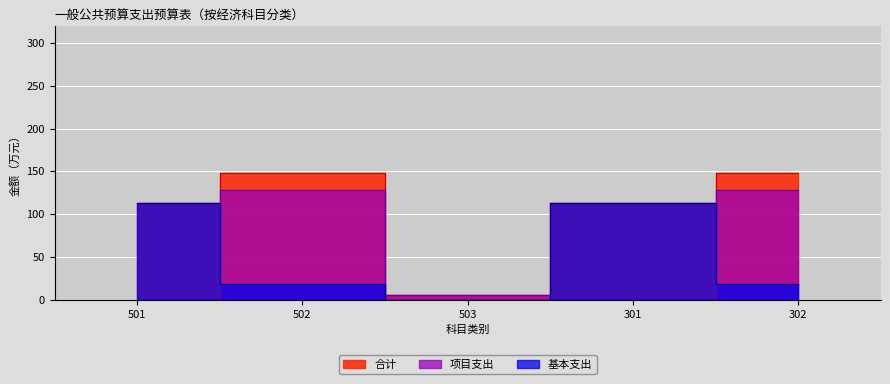

Which series changed the most between 501 and 301?

合计